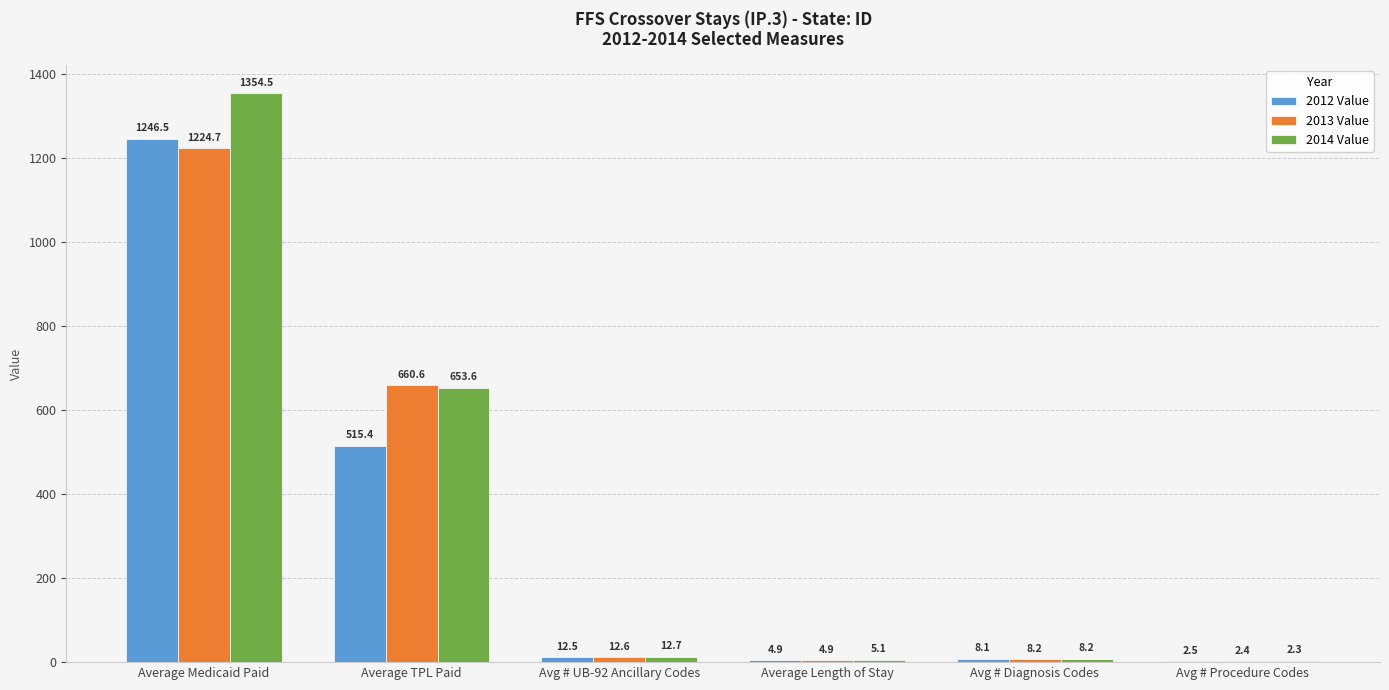

At which label does 2012 Value reach its peak?

Average Medicaid Paid